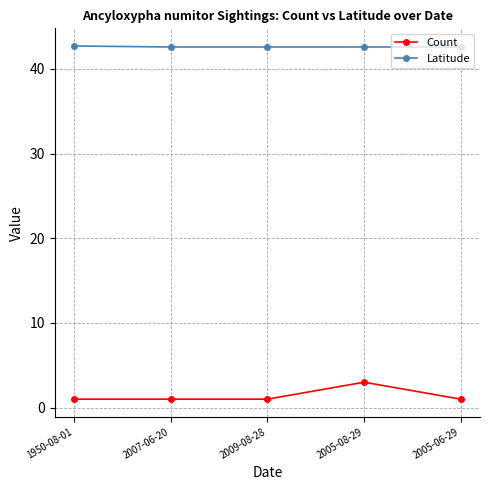

Is the value of Latitude at 1950-08-01 greater than the value of Count at 2005-06-29?

Yes